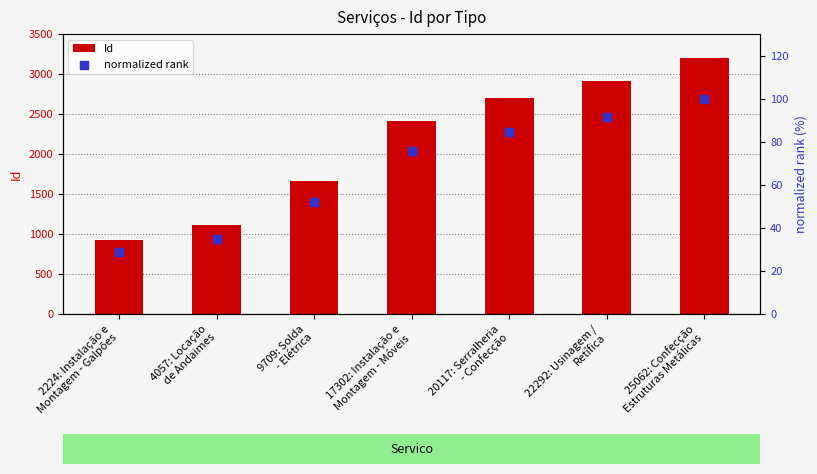

At how many categories does at least one series exceed 1096?

6